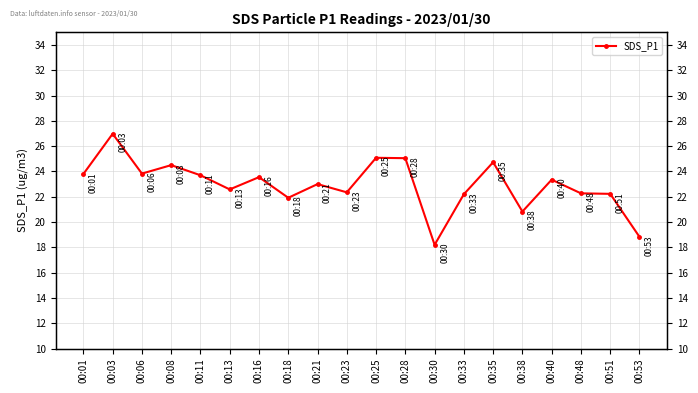

Reading left to right, transcribe all the data shown in this chart.

00:01=23.8	00:03=27.0	00:06=23.8	00:08=24.5	00:11=23.7	00:13=22.6	00:16=23.6	00:18=21.9	00:21=23.0	00:23=22.4	00:25=25.1	00:28=25.1	00:30=18.2	00:33=22.2	00:35=24.7	00:38=20.8	00:40=23.4	00:48=22.3	00:51=22.2	00:53=18.8